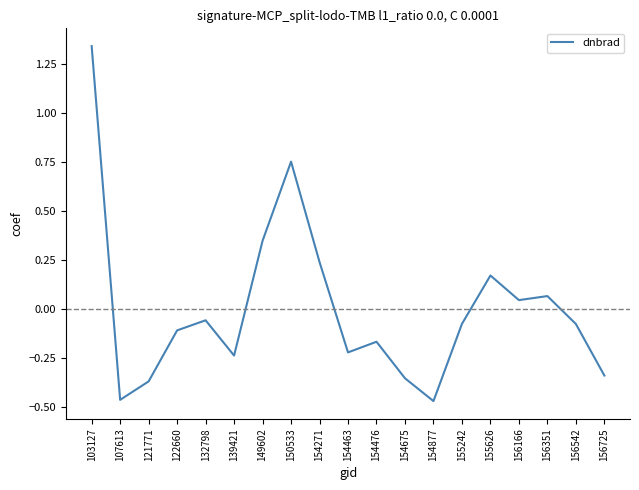

What is the difference between the values at 149602 and 103127?

1.0